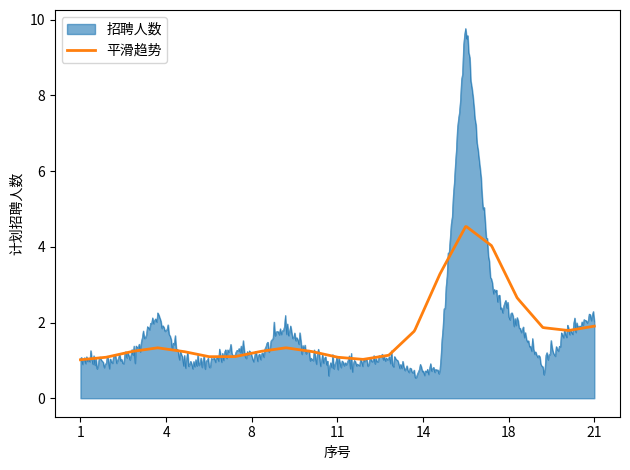

Which series has the widest spread of values?

招聘人数